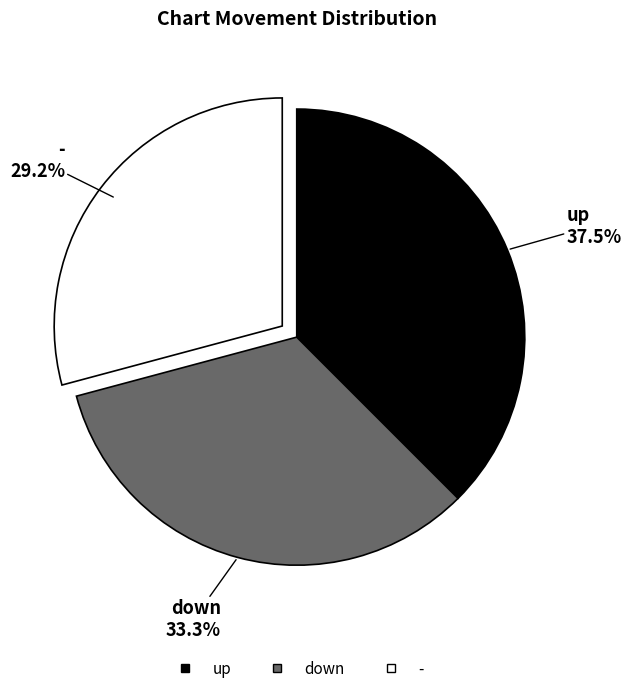

Approximately how many times larger is the value at down compared to -?

1.1